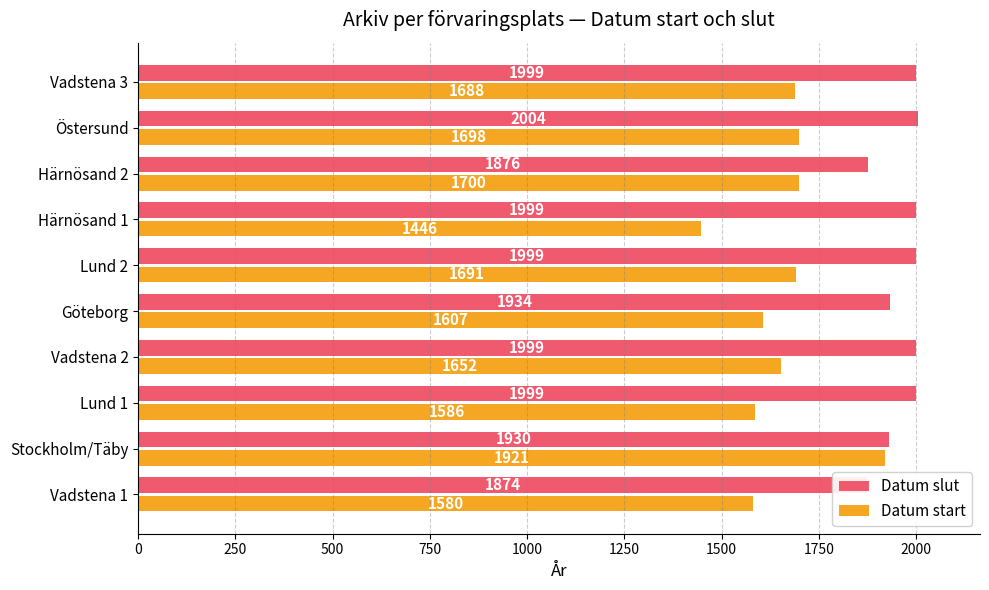

Rank the series by their average value, from lowest to highest.

Datum start, Datum slut